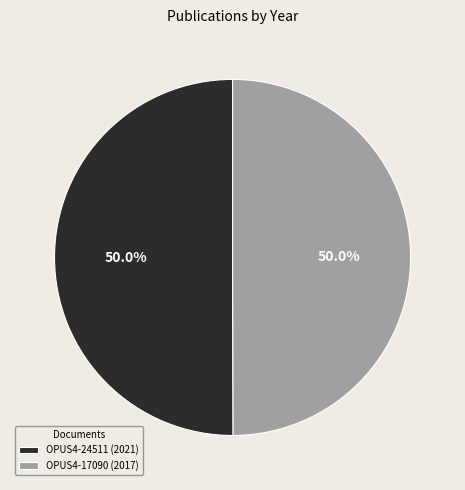

What percentage is the OPUS4-24511 (2021) slice, to the nearest percent?

50%